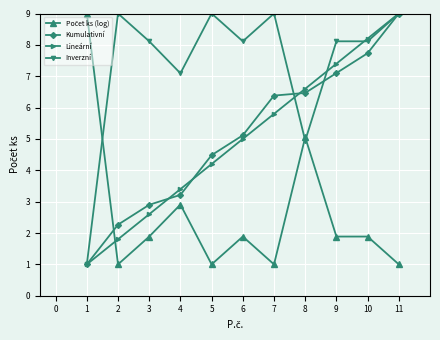

What is the minimum value shown in the chart?

1.0